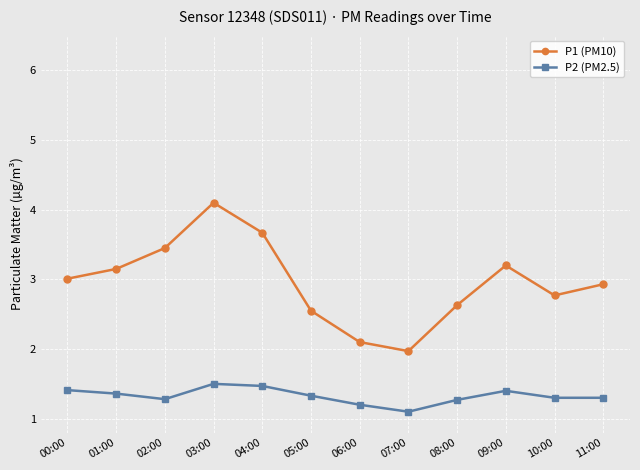

The P2 (PM2.5) series shows 2.1 at 05:00. True or false?

False